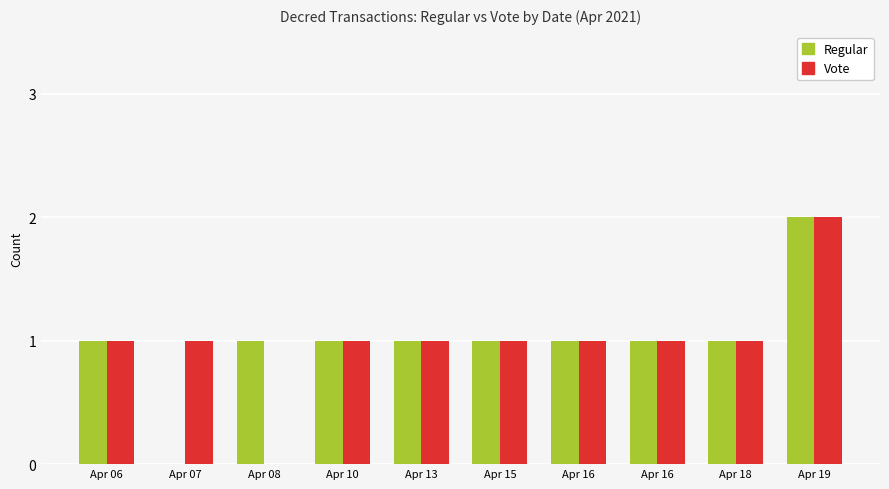

Does the chart contain stacked bars?

No